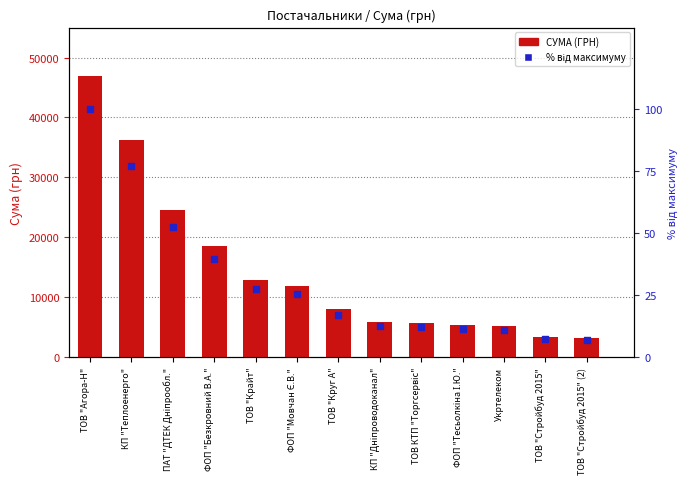

Is the value of % від максимуму at ТОВ "Стройбуд 2015" (2) greater than the value of СУМА (ГРН) at Укртелеком?

No